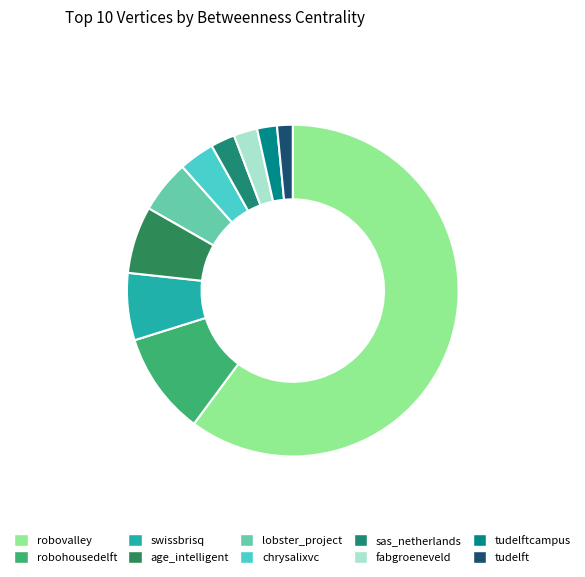

To the nearest percent, what is the difference between the robovalley and chrysalixvc slice percentages?

57%